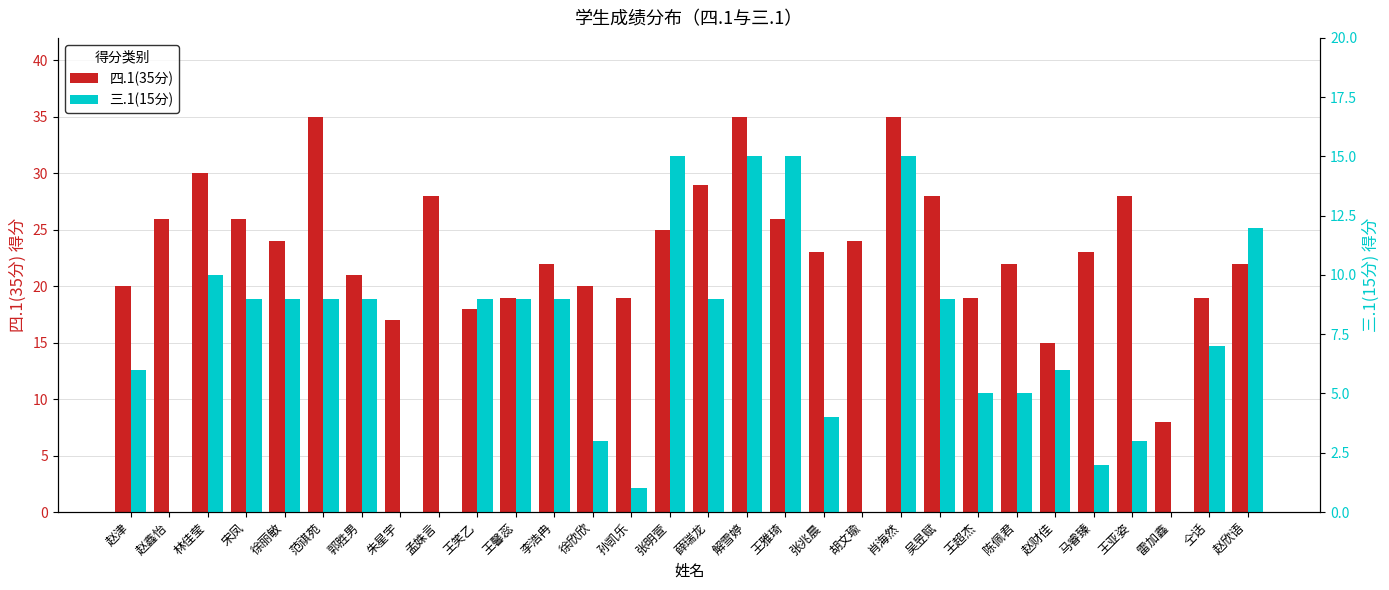

What is the sum of the 四.1(35分) values at 范祺苑 and 王亚姿?

63